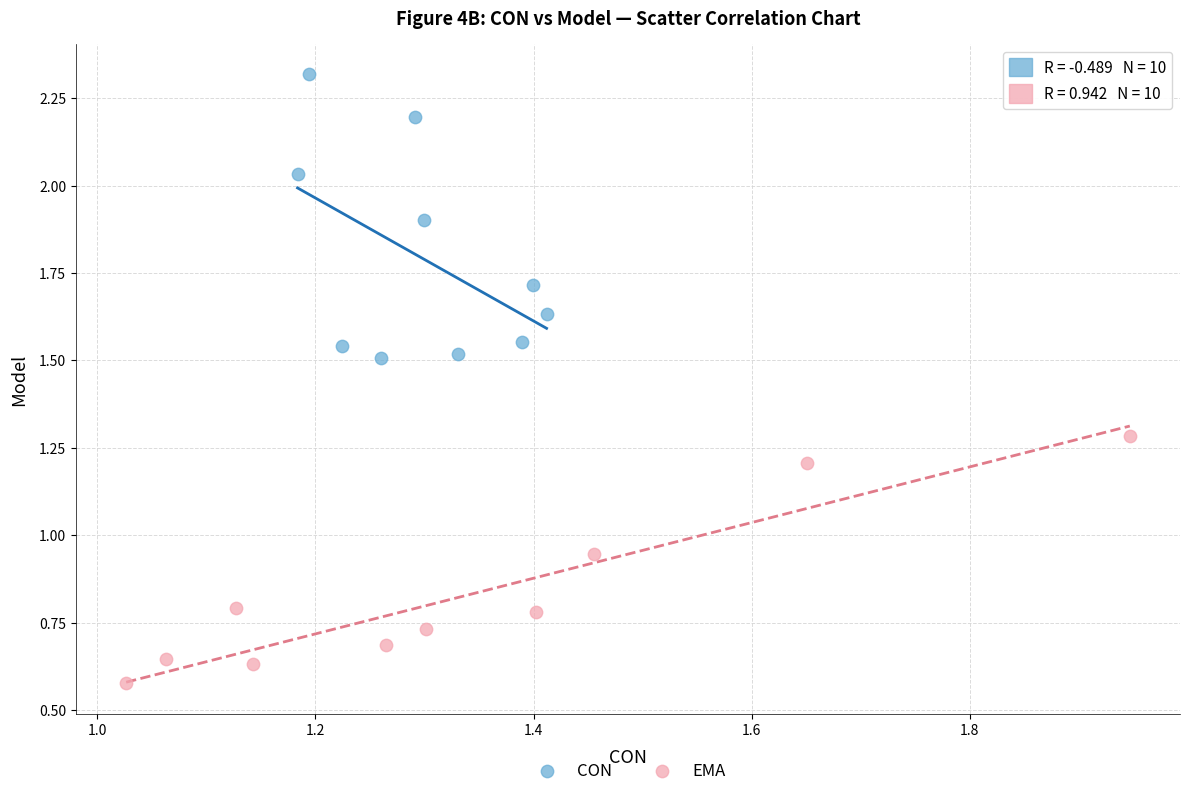

Which series contains the highest Y value?

CON